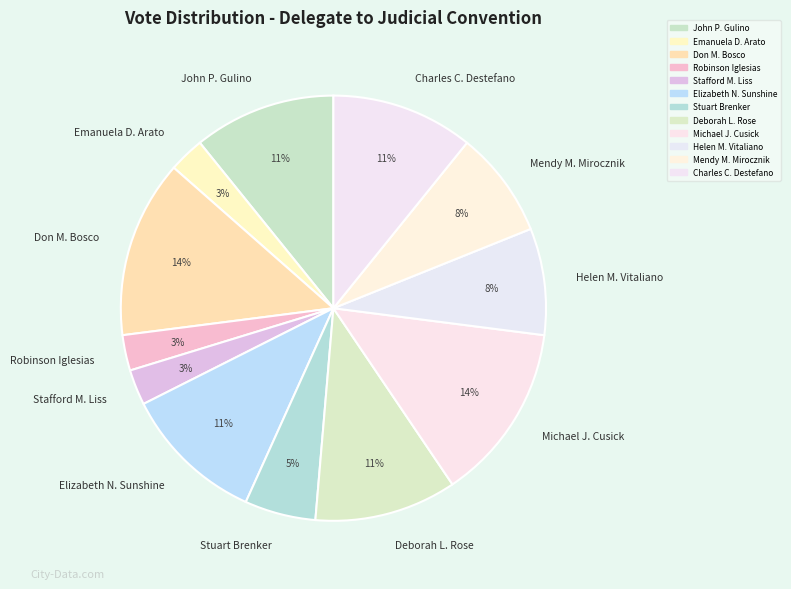

To the nearest percent, what is the average slice percentage?

8%